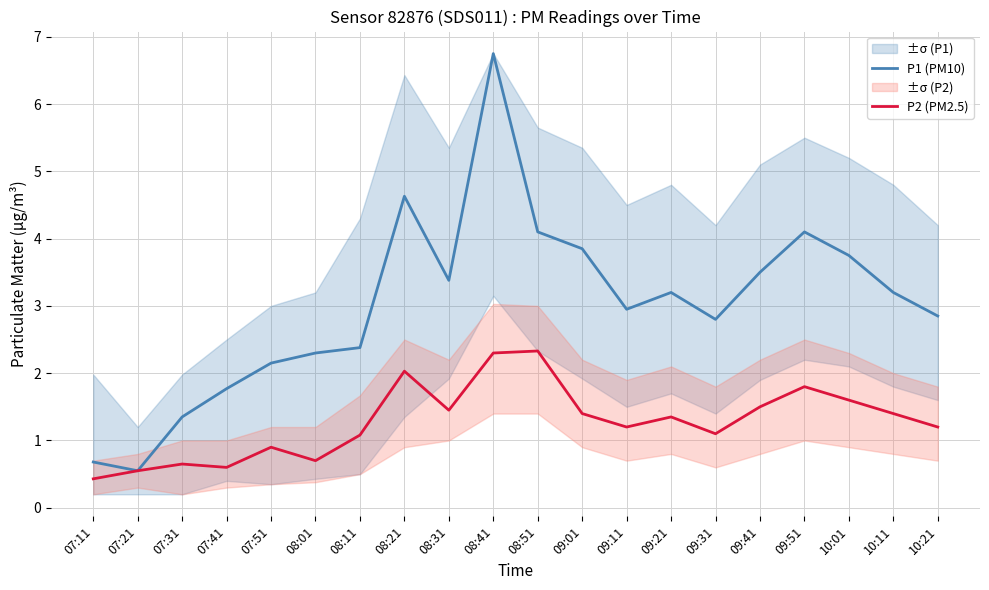

At which category is the sum across all series the highest?

08:41